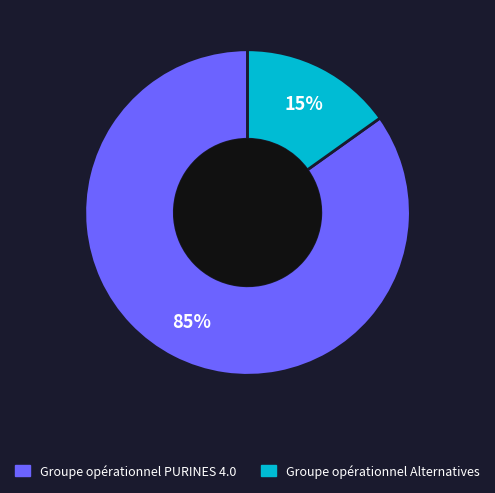

Count the number of slices in the pie.

2